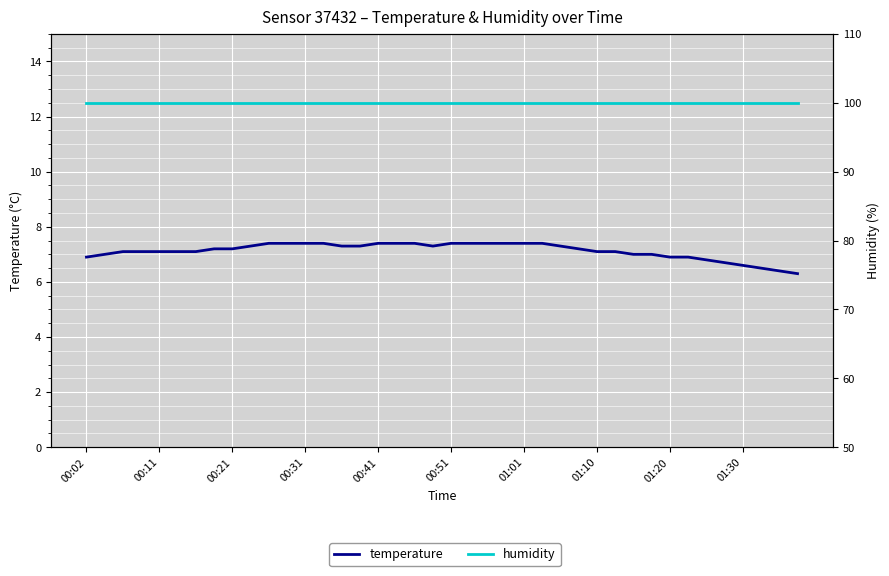

At how many categories does at least one series exceed 95?

40